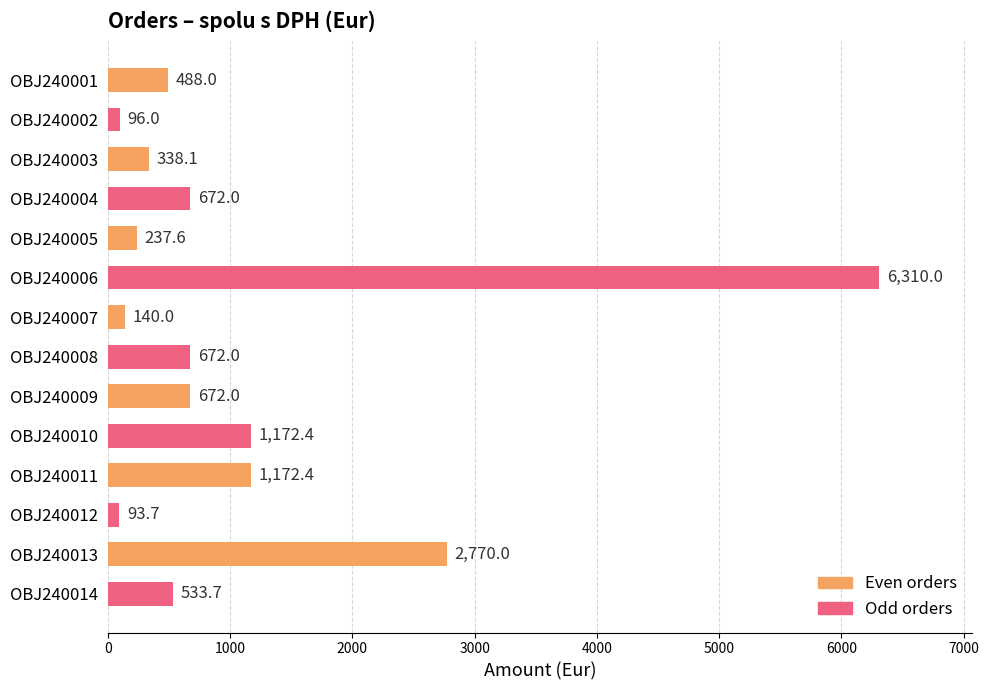

Where is the data nearest to the value 3201?

OBJ240013